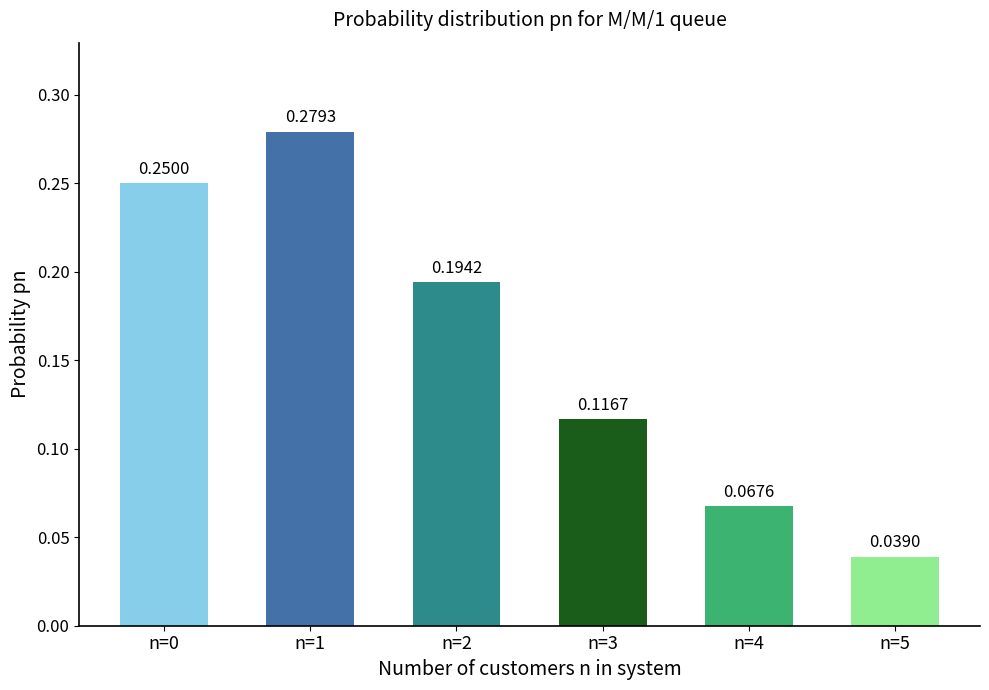

Which has a higher value, n=5 or n=4?

n=4